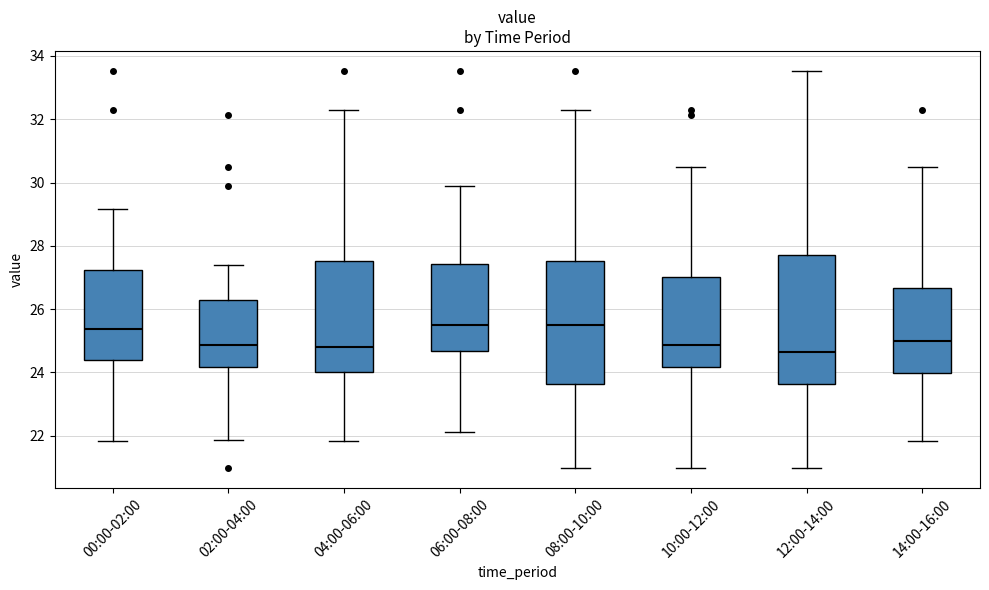

Reading left to right, transcribe this box plot: for each box, give where its median line is, the range the box spans, and where its two whiskers end, as read against the y-axis. The values are not printed on the chart, so give them approximately, as read against the axis.

00:00-02:00: median 25.4, box 24.4 to 27.2, whiskers 21.8 to 29.2
02:00-04:00: median 24.8, box 24.2 to 26.2, whiskers 21.8 to 27.4
04:00-06:00: median 24.8, box 24.0 to 27.6, whiskers 21.8 to 32.4
06:00-08:00: median 25.4, box 24.6 to 27.4, whiskers 22.2 to 30.0
08:00-10:00: median 25.4, box 23.6 to 27.6, whiskers 21.0 to 32.4
10:00-12:00: median 24.8, box 24.2 to 27.0, whiskers 21.0 to 30.6
12:00-14:00: median 24.6, box 23.6 to 27.8, whiskers 21.0 to 33.6
14:00-16:00: median 25.0, box 24.0 to 26.6, whiskers 21.8 to 30.6